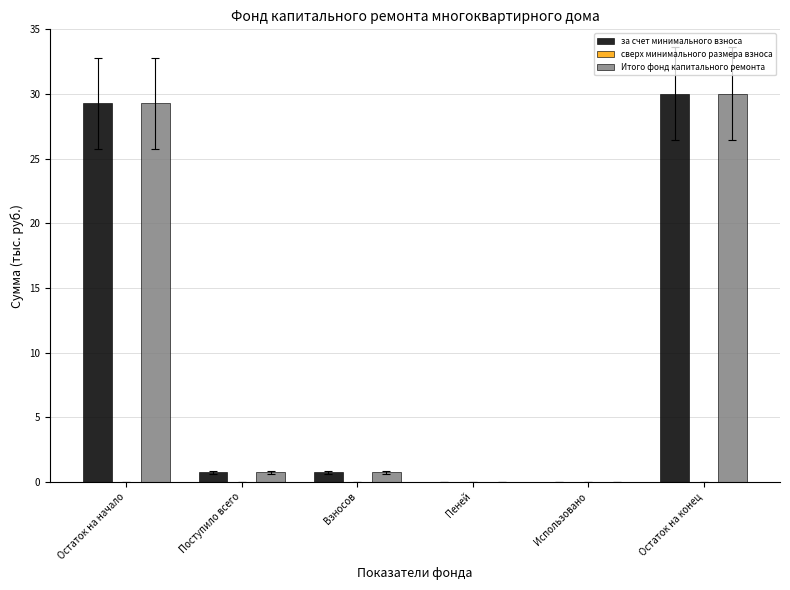

Reading left to right, transcribe all the data shown in this chart.

за счет минимального взноса: Остаток на начало=29.3	Поступило всего=0.7	Взносов=0.7	Пеней=0.0	Использовано=0.0	Остаток на конец=30.0
Итого фонд капитального ремонта: Остаток на начало=29.3	Поступило всего=0.7	Взносов=0.7	Пеней=0.0	Использовано=0.0	Остаток на конец=30.0